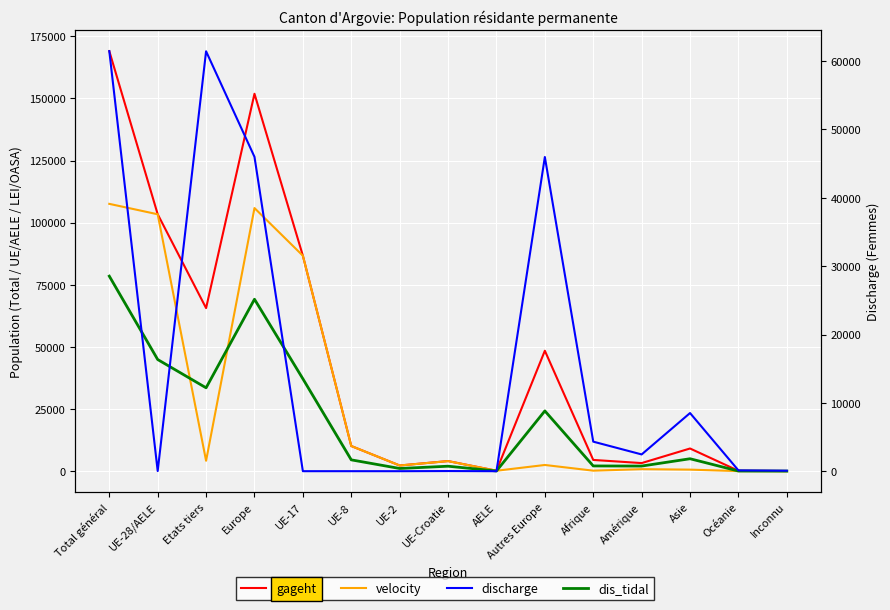

Which has a higher value, Océanie or Autres Europe?

Autres Europe